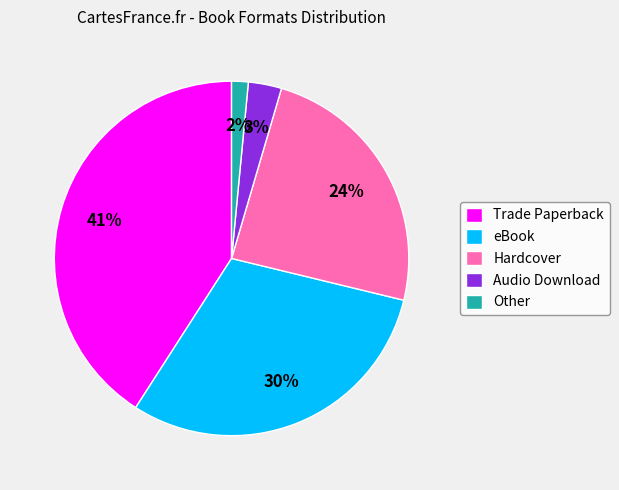

What is the largest slice in the pie chart?

Trade Paperback